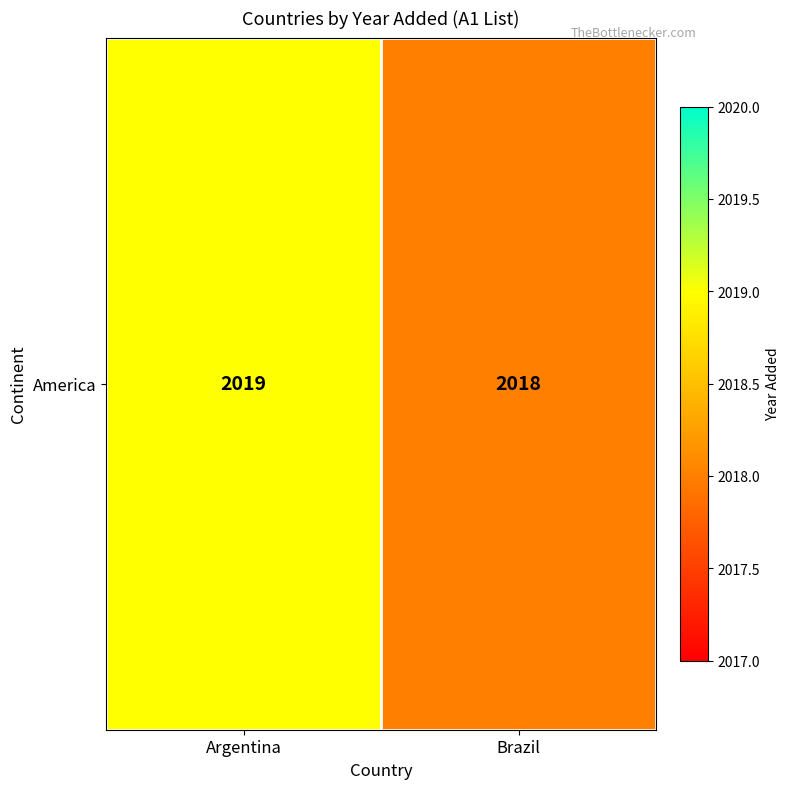

The chart shows a value of 2018 at Brazil. True or false?

True